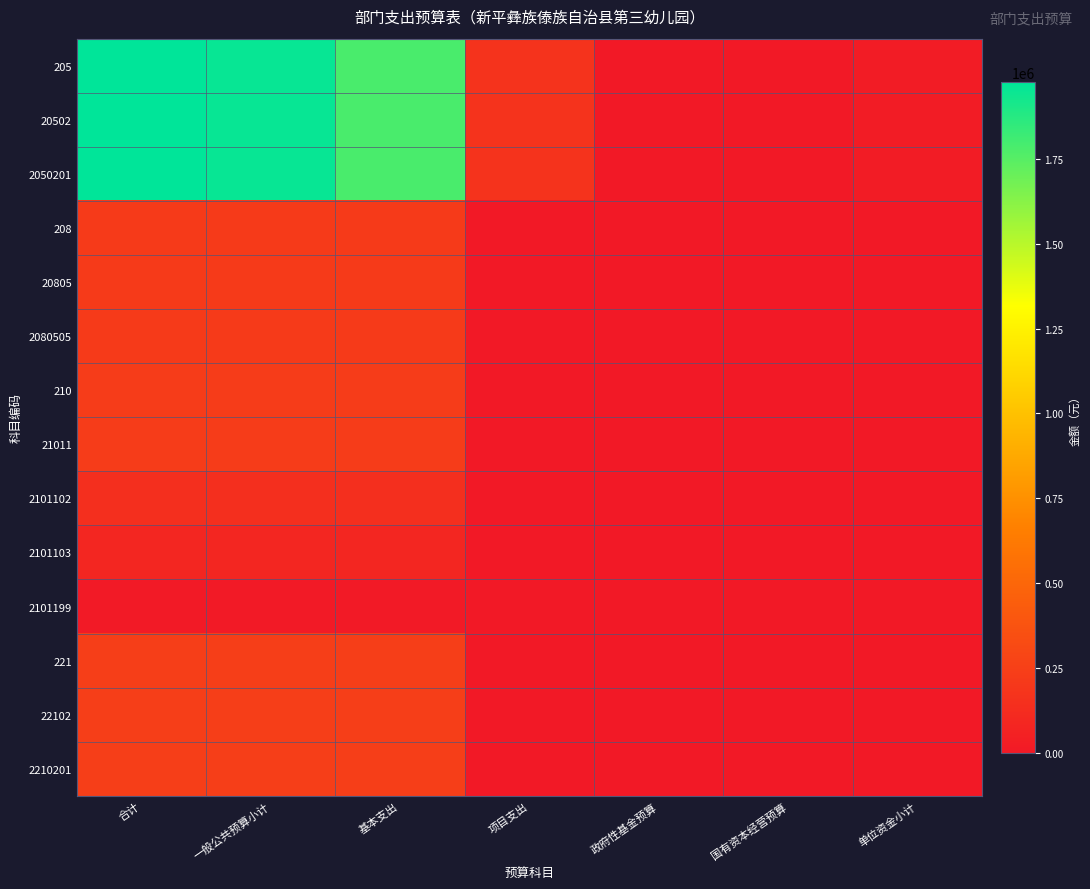

At how many categories does at least one series exceed 918380?

3